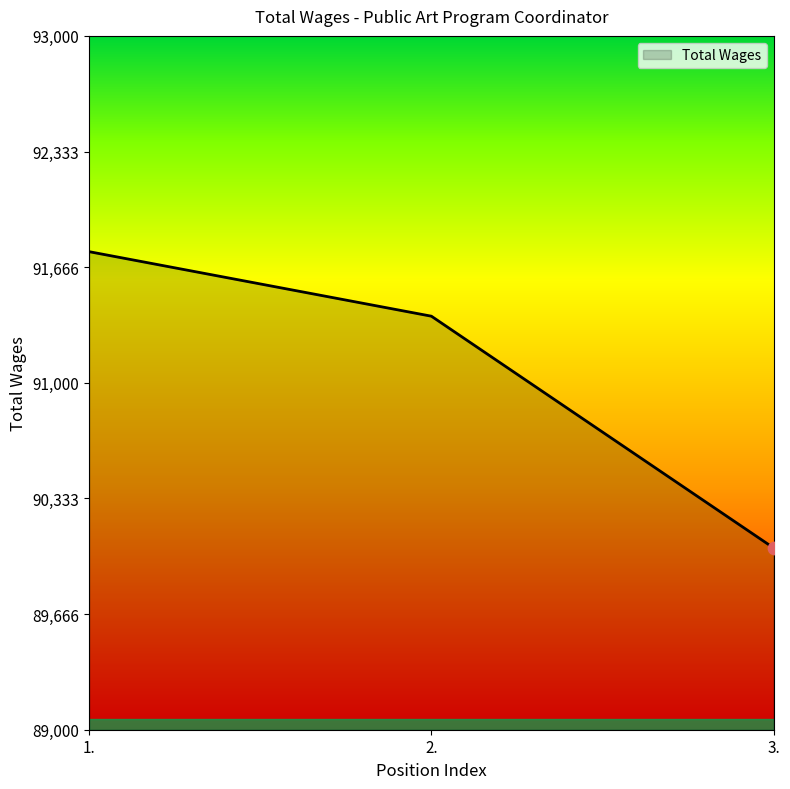

What is the change in value from 1. to 3.?

-1708